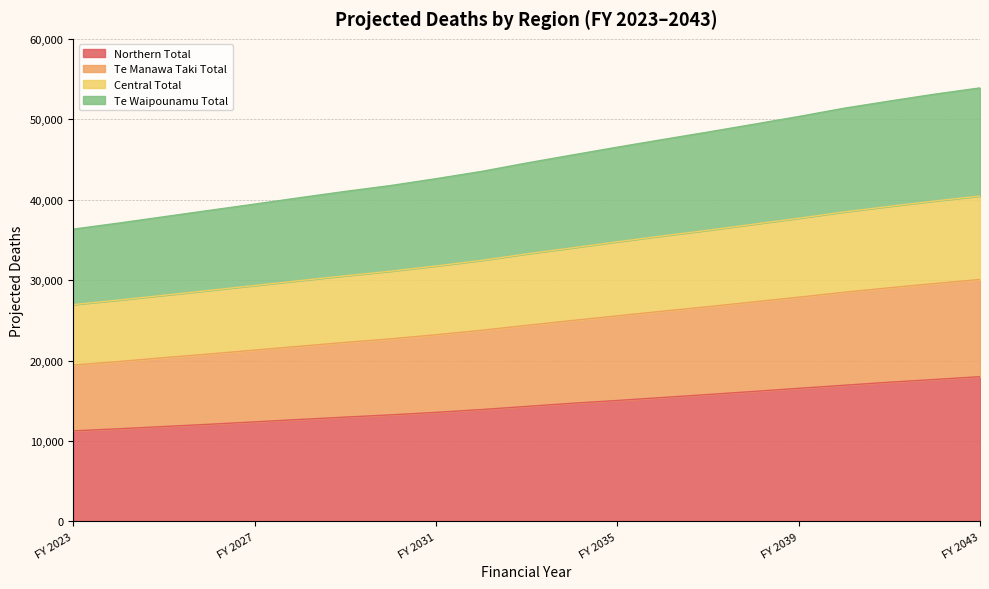

What is the maximum value for Northern Total?

18000